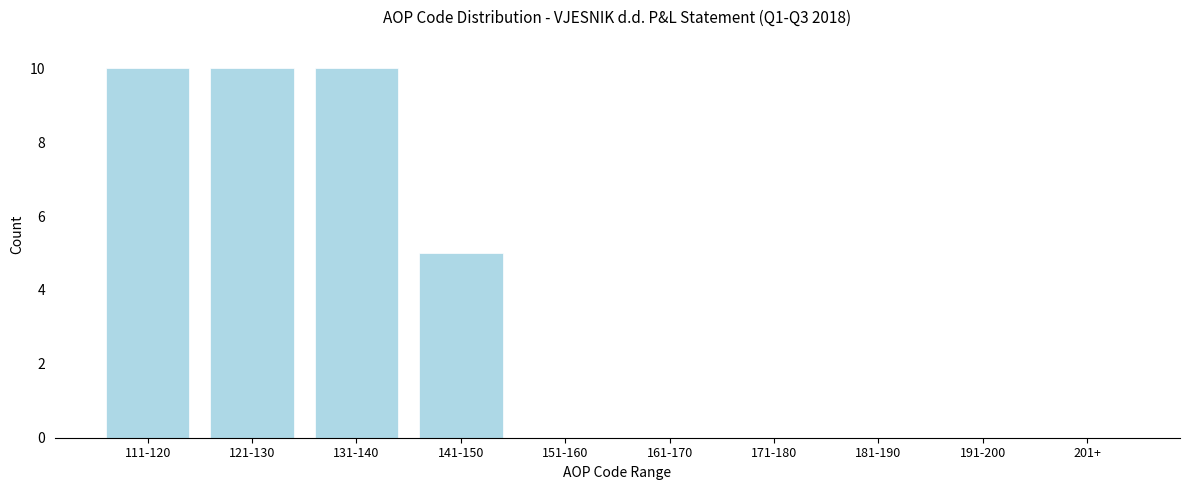

Reading left to right, transcribe all the data shown in this chart.

111-120=10	121-130=10	131-140=10	141-150=5	151-160=0	161-170=0	171-180=0	181-190=0	191-200=0	201+=0